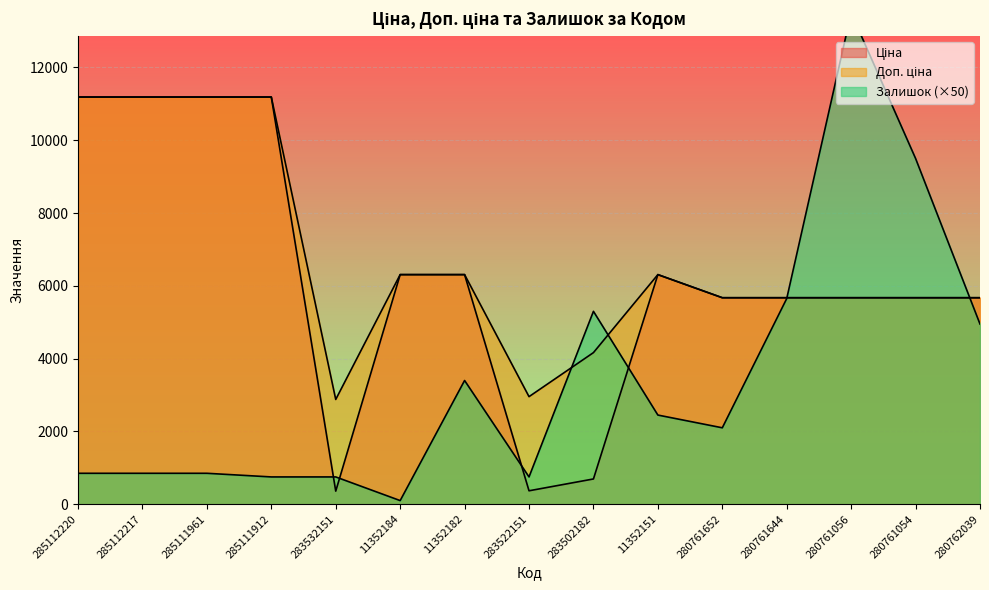

Reading left to right, list all the values displayed in this chart.

Ціна: 11188.2	11188.2	11188.2	11188.2	359.9	6308.8	6308.8	369.5	694.3	6308.8	5673.8	5673.8	5673.8	5673.8	5673.8
Доп. ціна: 11188.2	11188.2	11188.2	11188.2	2878.8	6308.8	6308.8	2955.8	4165.6	6308.8	5673.8	5673.8	5673.8	5673.8	5673.8
Залишок: 850.0	850.0	850.0	750.0	750.0	100.0	3400.0	750.0	5300.0	2450.0	2100.0	5650.0	13500.0	9500.0	4950.0